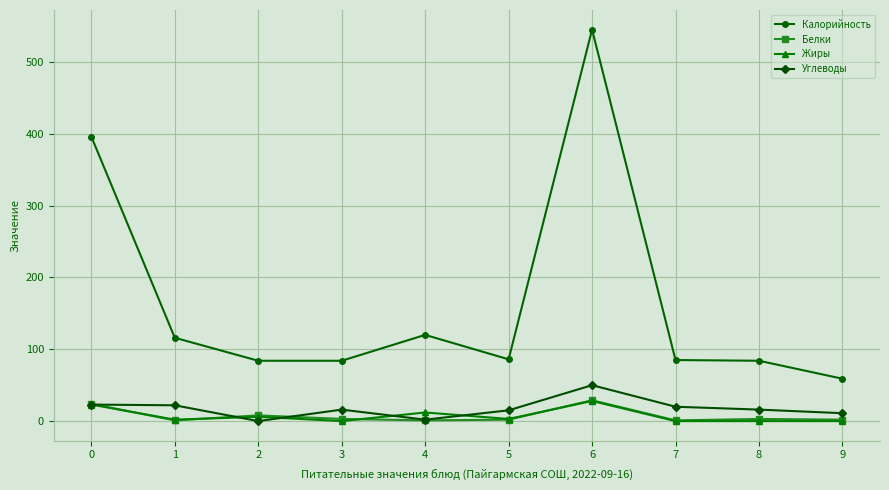

Count the number of categories in the chart.

10